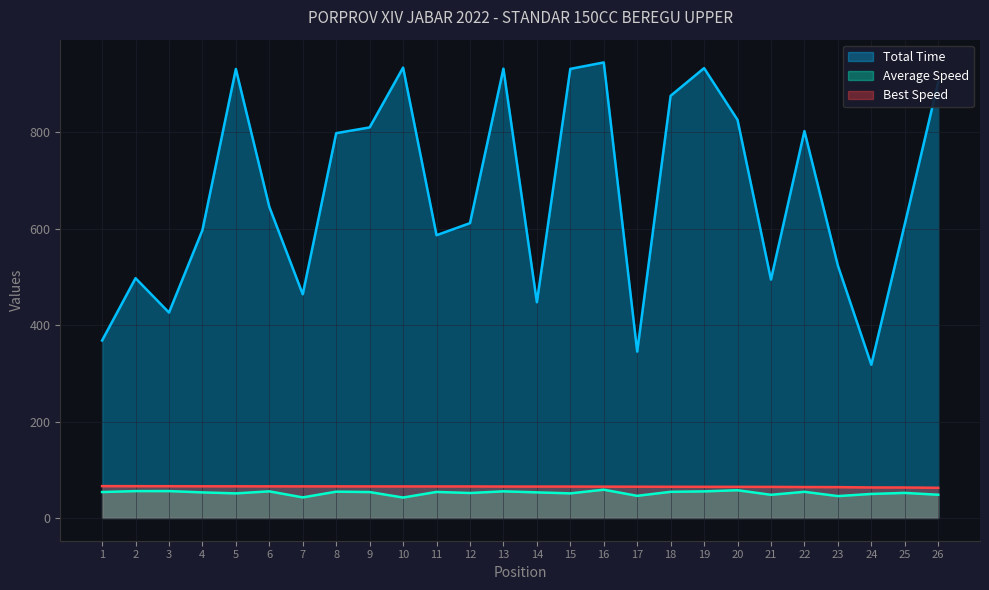

Reading left to right, extract all data points from this chart.

Total Time: 1=368.3	2=497.6	3=426.3	4=597.3	5=931.7	6=645.7	7=464.1	8=798.5	9=810.5	10=934.6	11=586.8	12=611.8	13=932.4	14=447.6	15=932.0	16=945.3	17=345.2	18=876.1	19=933.5	20=826.2	21=494.7	22=802.9	23=523.8	24=318.0	25=609.6	26=904.6
Best Lap time: 1=66.1	2=65.9	3=65.9	4=65.7	5=65.7	6=65.6	7=65.6	8=65.5	9=65.5	10=65.4	11=65.4	12=65.4	13=65.2	14=65.1	15=65.1	16=65.0	17=64.8	18=64.7	19=64.6	20=64.6	21=64.5	22=64.1	23=64.0	24=63.3	25=63.2	26=62.6
Average Speed: 1=53.8	2=55.7	3=55.7	4=53.0	5=51.0	6=55.2	7=42.7	8=54.5	9=53.7	10=42.4	11=54.0	12=51.8	13=55.2	14=53.1	15=51.0	16=58.6	17=45.9	18=54.2	19=55.1	20=57.5	21=48.0	22=54.3	23=45.4	24=49.8	25=52.0	26=48.2